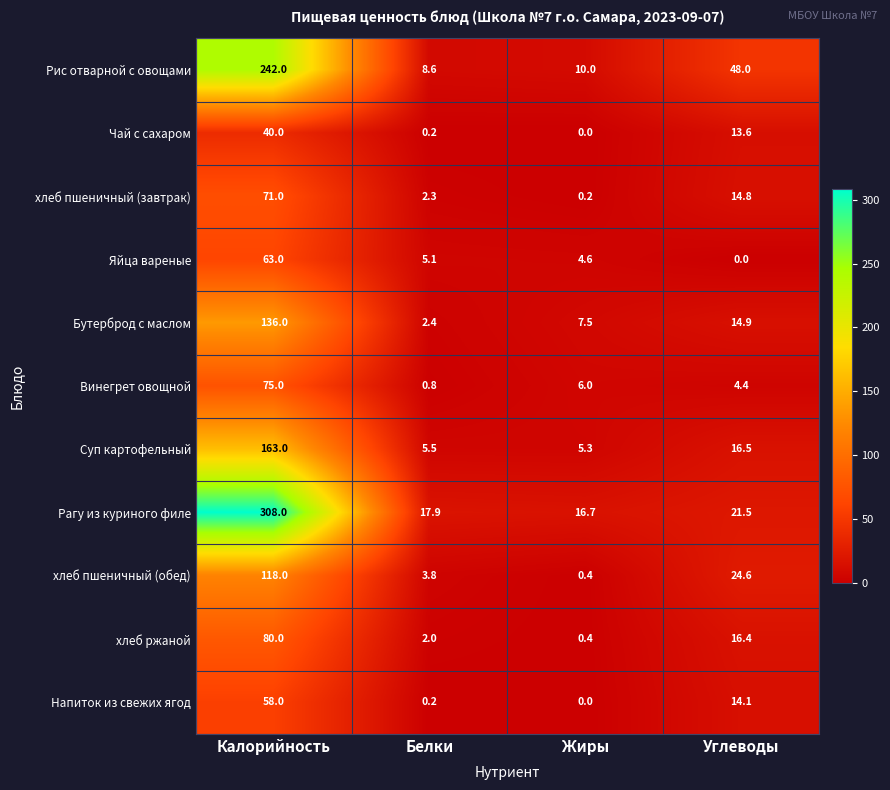

True or false: Суп картофельный has a value of 9.3 at Белки.

False